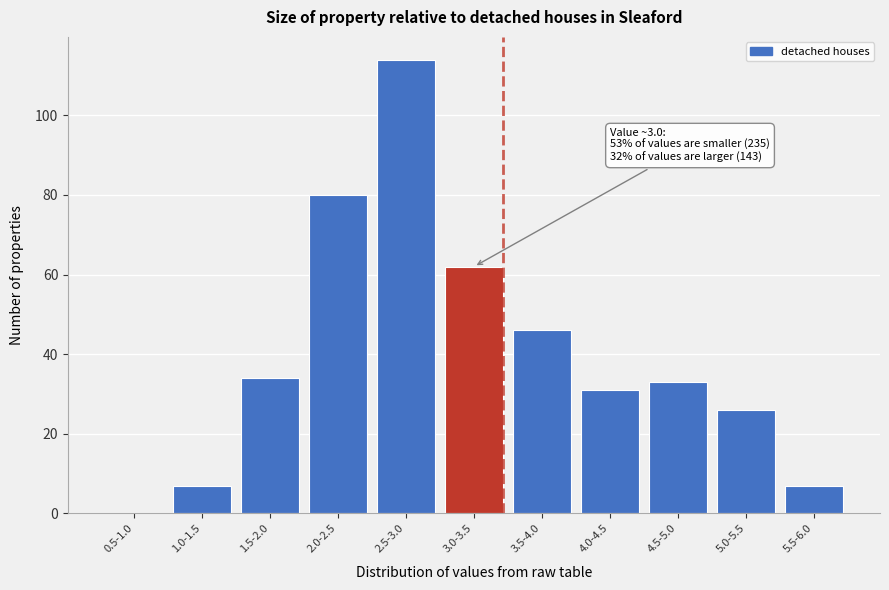

Reading left to right, extract all data points from this chart.

0.5-1.0=0	1.0-1.5=7	1.5-2.0=34	2.0-2.5=80	2.5-3.0=114	3.0-3.5=62	3.5-4.0=46	4.0-4.5=31	4.5-5.0=33	5.0-5.5=26	5.5-6.0=7